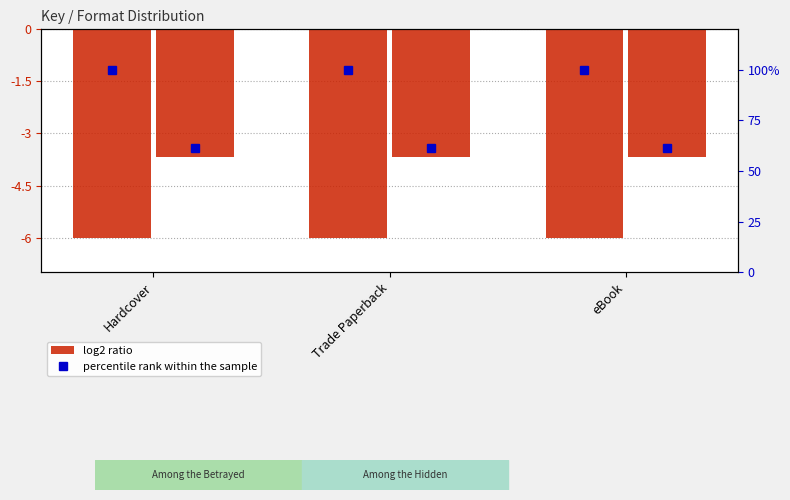

What are all the series names shown in the legend?

log2 ratio, percentile rank within the sample